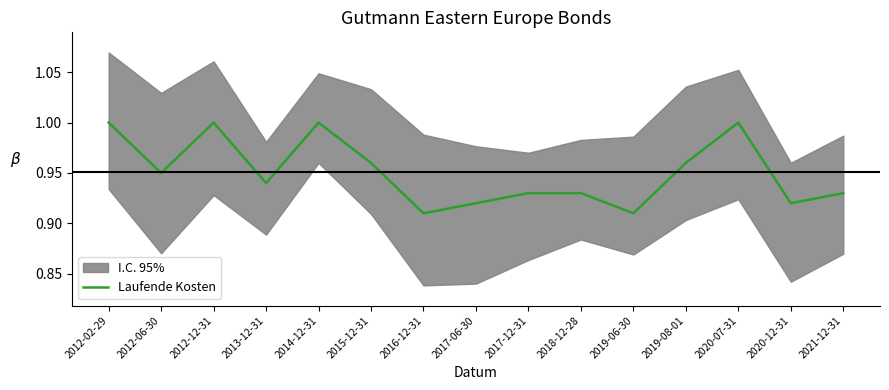

What is the maximum value shown in the chart?

1.0